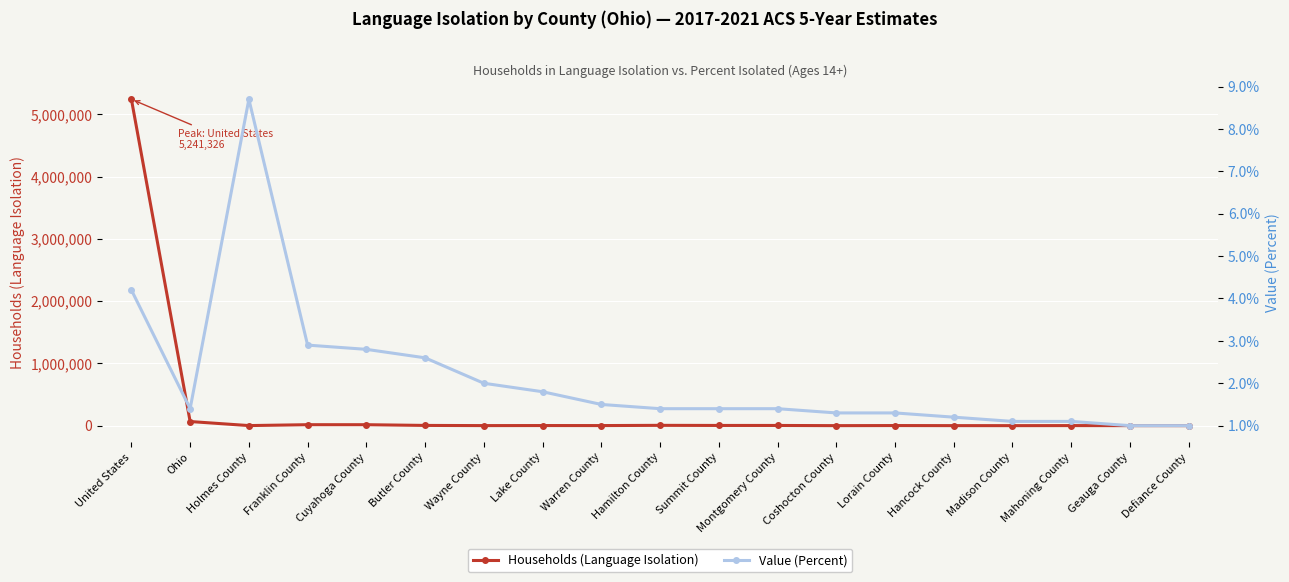

What is the difference between the second highest and second lowest values in the Value (Percent) series?

3.2